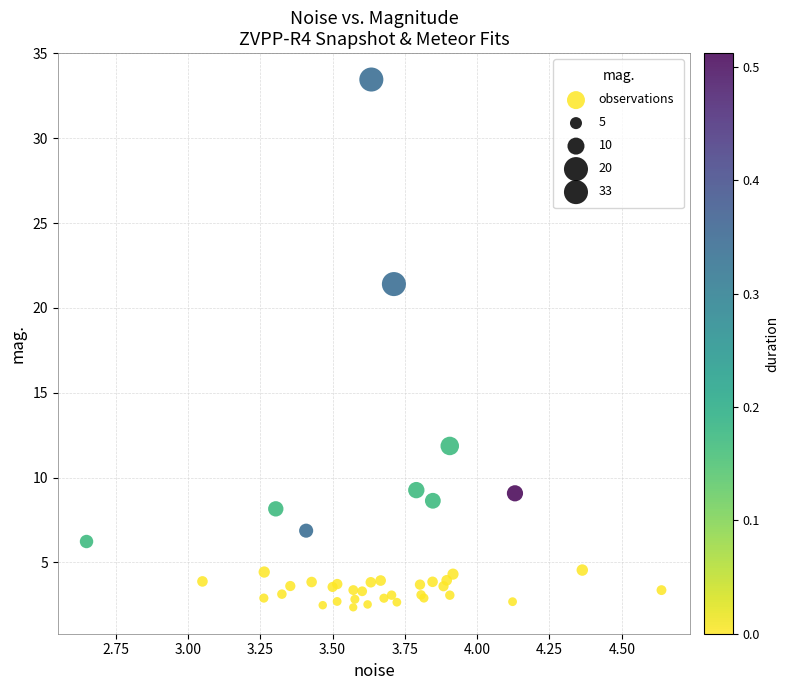

What Y value in the scatter plot is closest to 17?

21.4